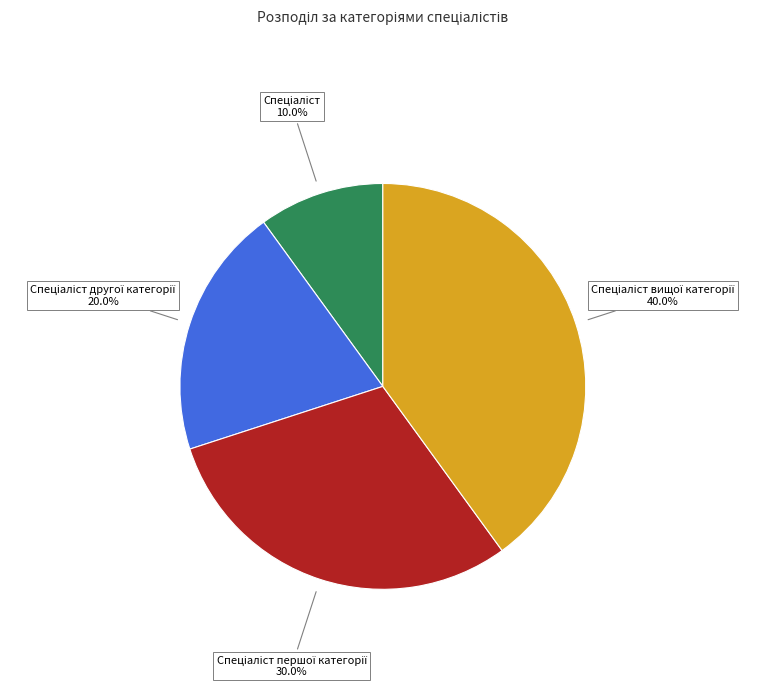

Does any single category account for the majority?

No